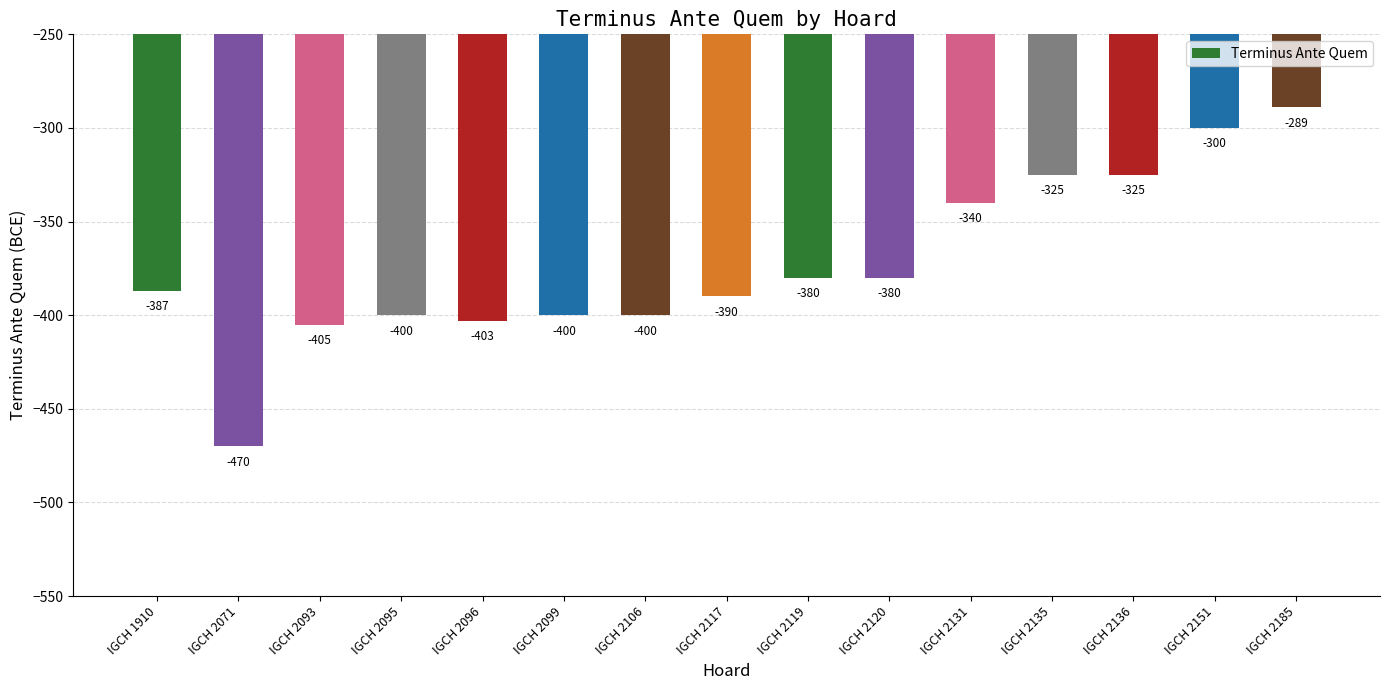

Are the bars grouped side by side (vs. stacked)?

No